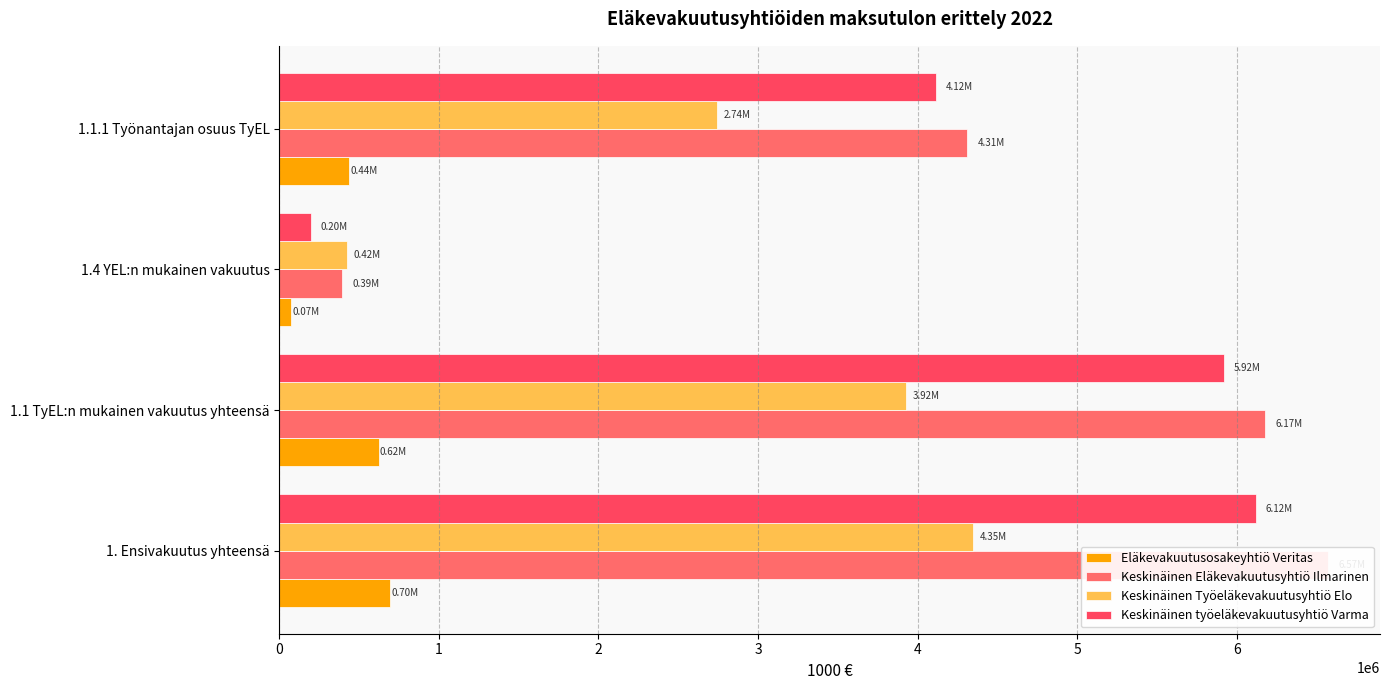

How many data points in Eläkevakuutusosakeyhtiö Veritas are less than 622303?

2